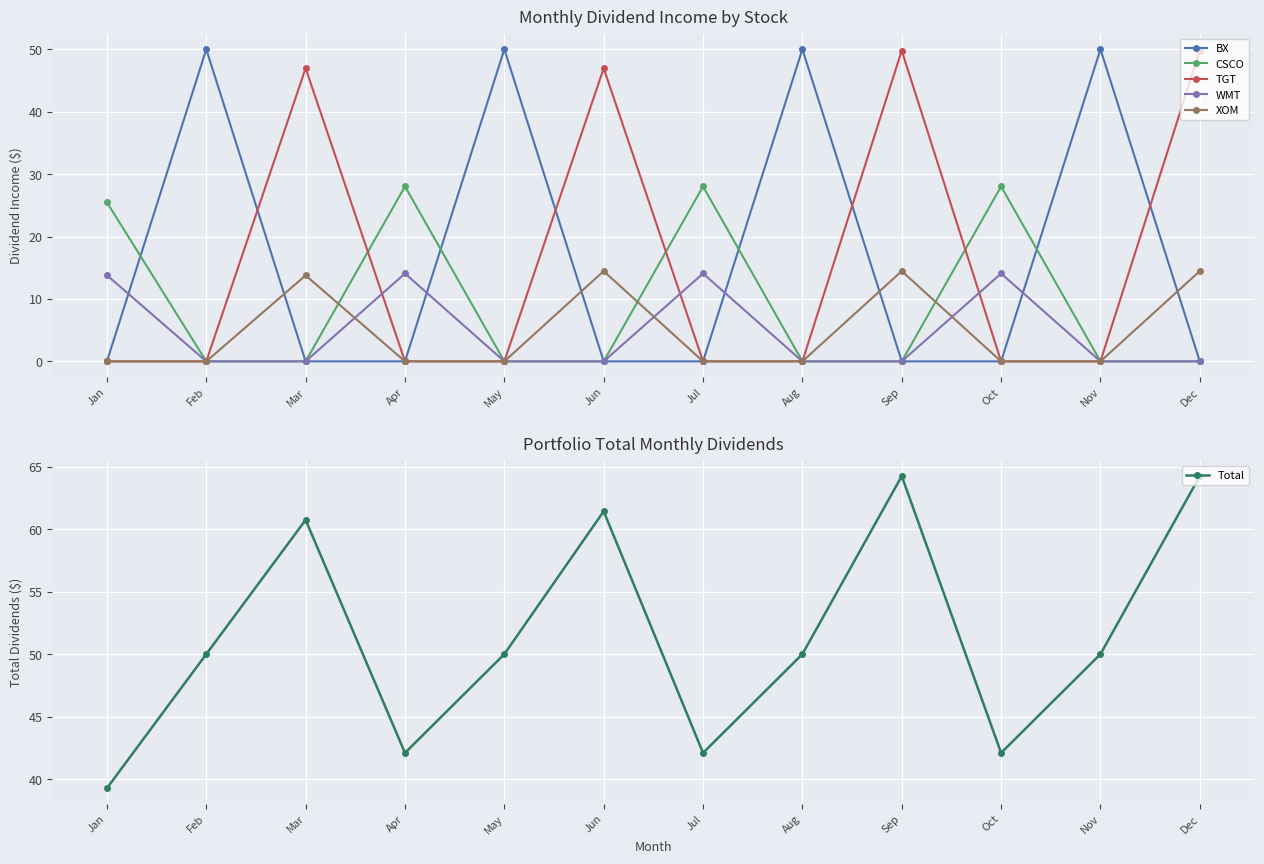

Where is BX nearest to the value 25?

Jan